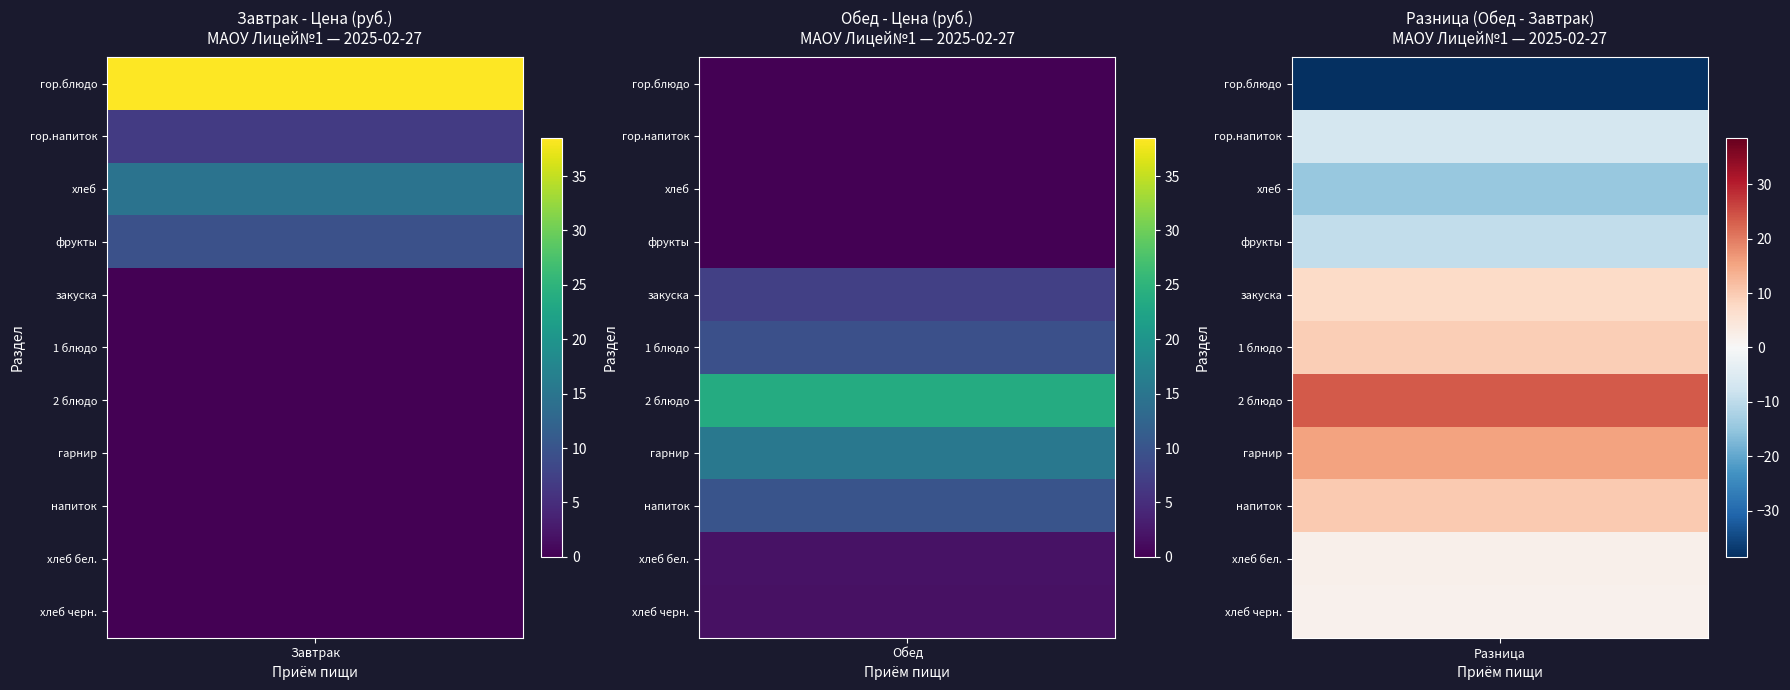

Which series has the largest range (max minus min)?

Завтрак